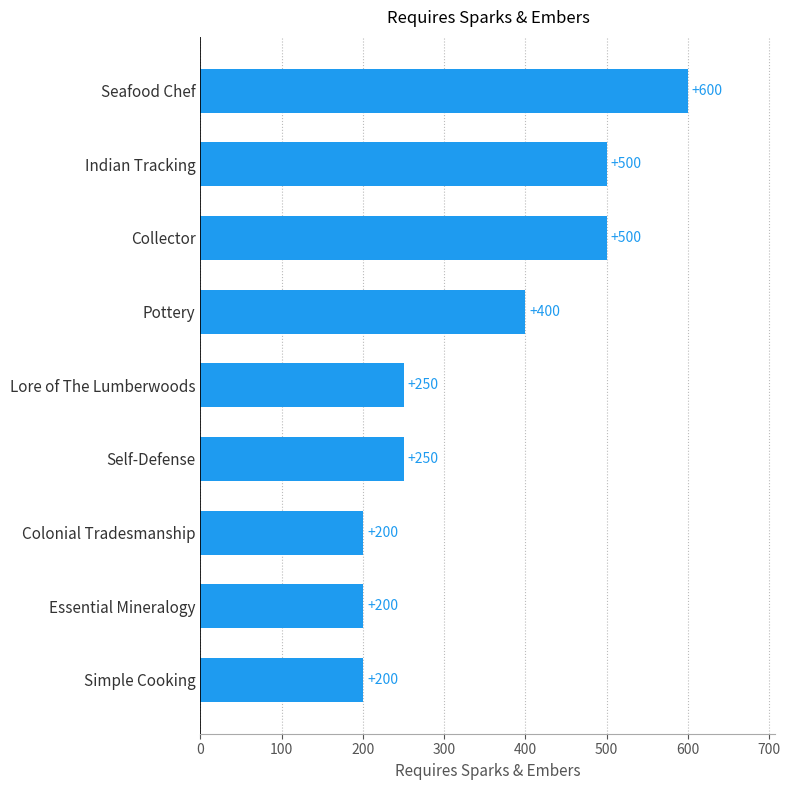

Where is the data nearest to the value 400?

Pottery